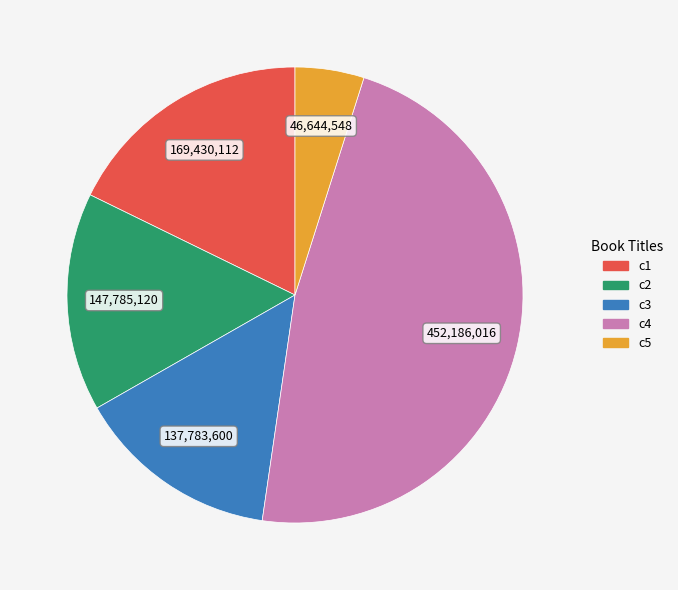

Is there a majority slice in this chart?

No